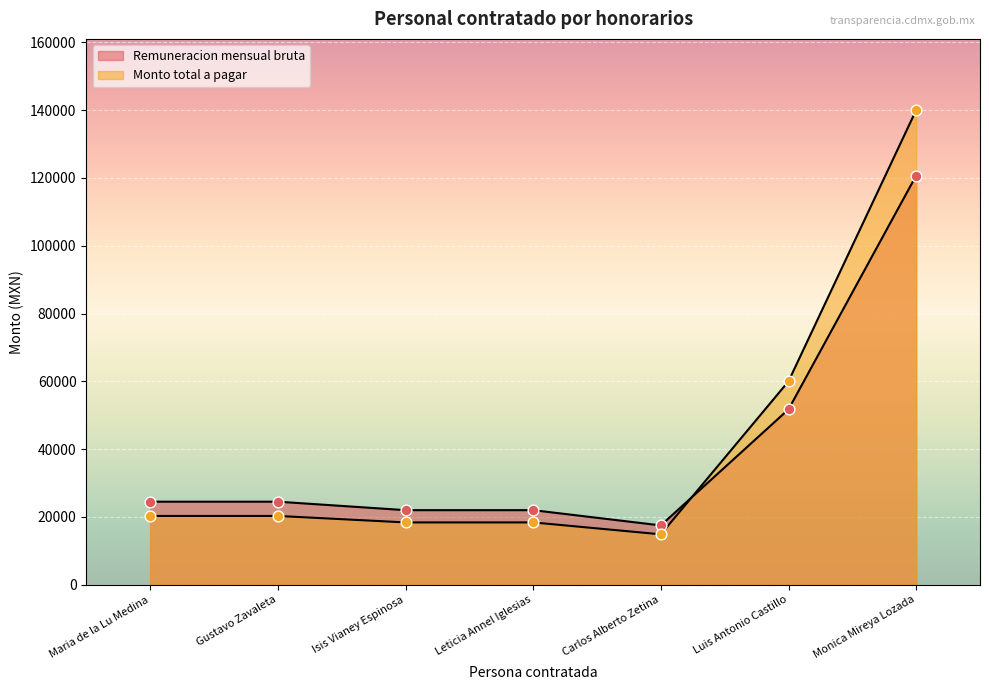

What are all the series names shown in the legend?

Remuneracion mensual bruta, Monto total a pagar